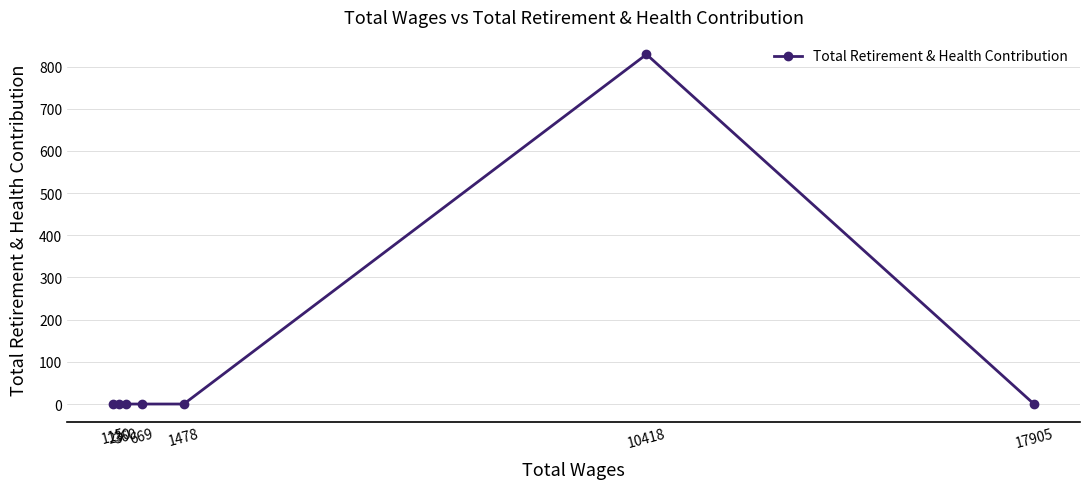

How many lines are shown in the chart?

1